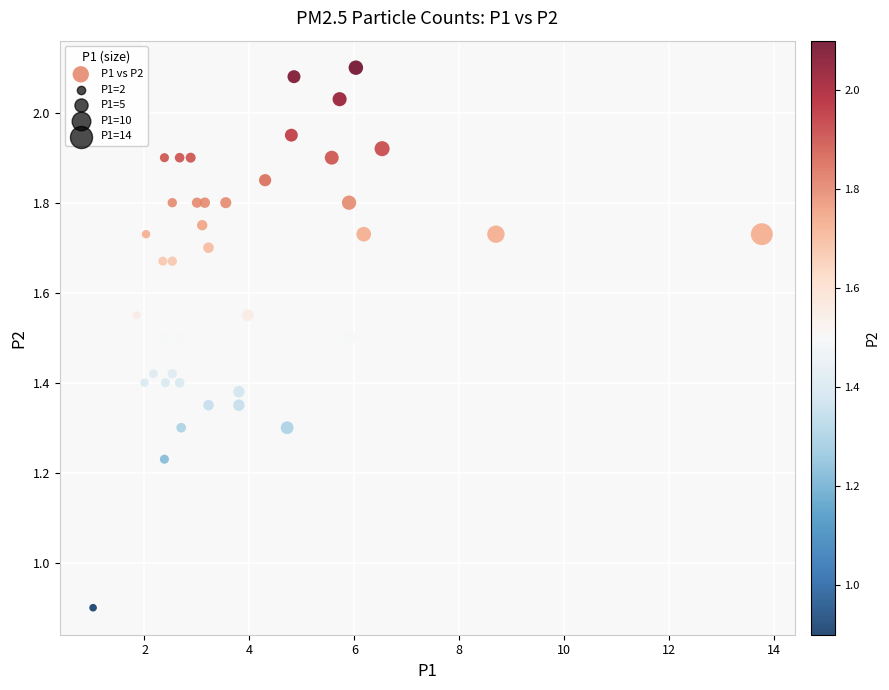

What Y value in the scatter plot is closest to 1?

0.9